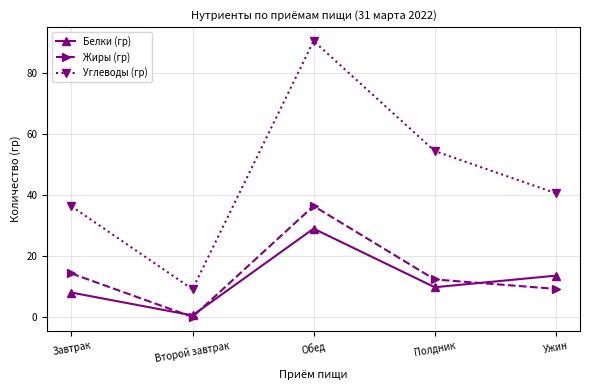

Which series has the largest total across all categories?

Углеводы (гр)